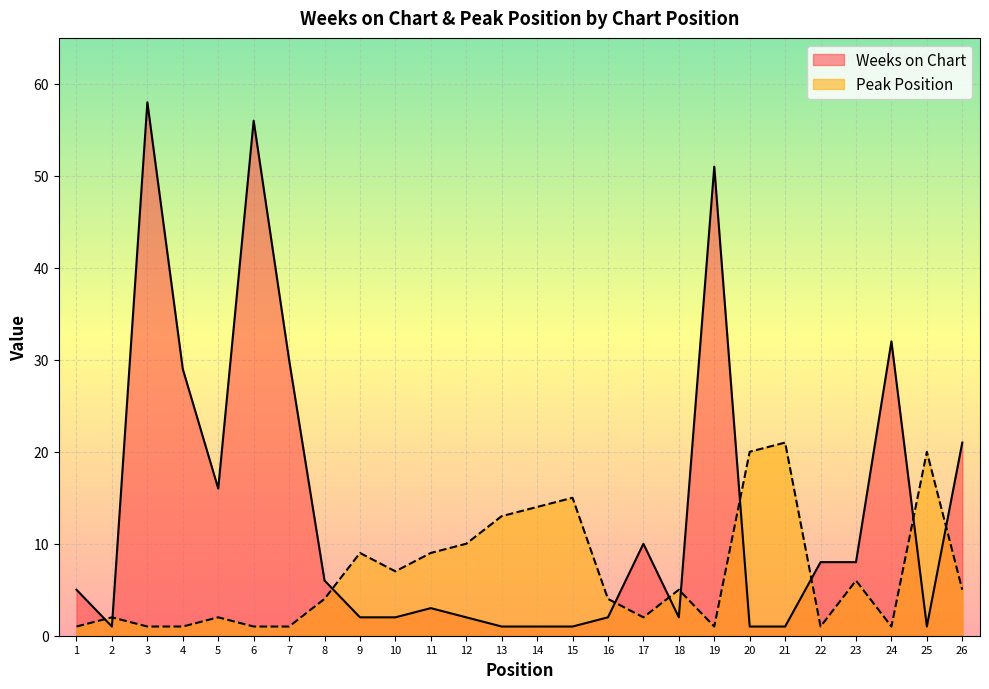

Rank the series by their maximum value, from lowest to highest.

Peak Position, Weeks on Chart